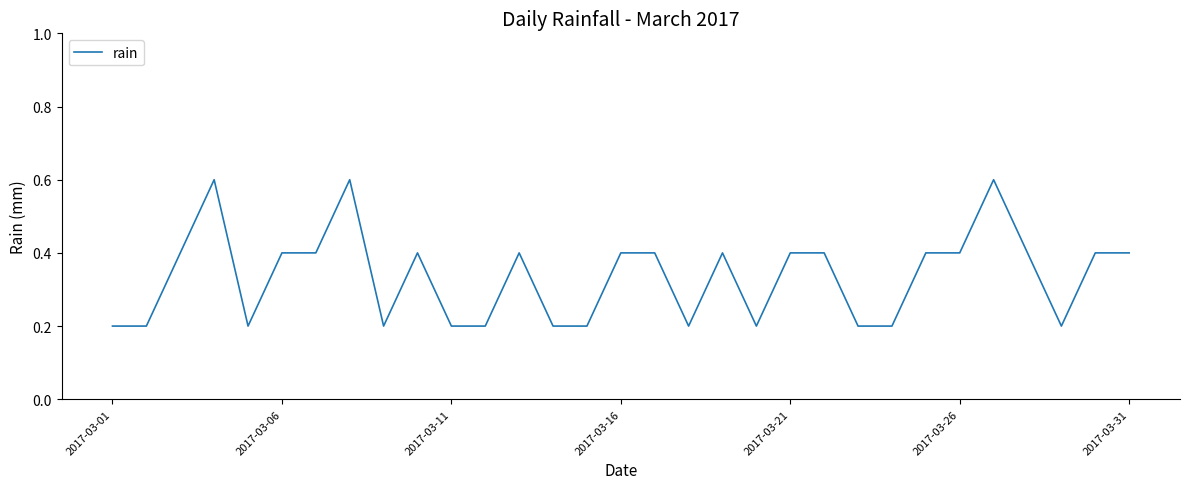

What is the greatest value displayed?

0.6